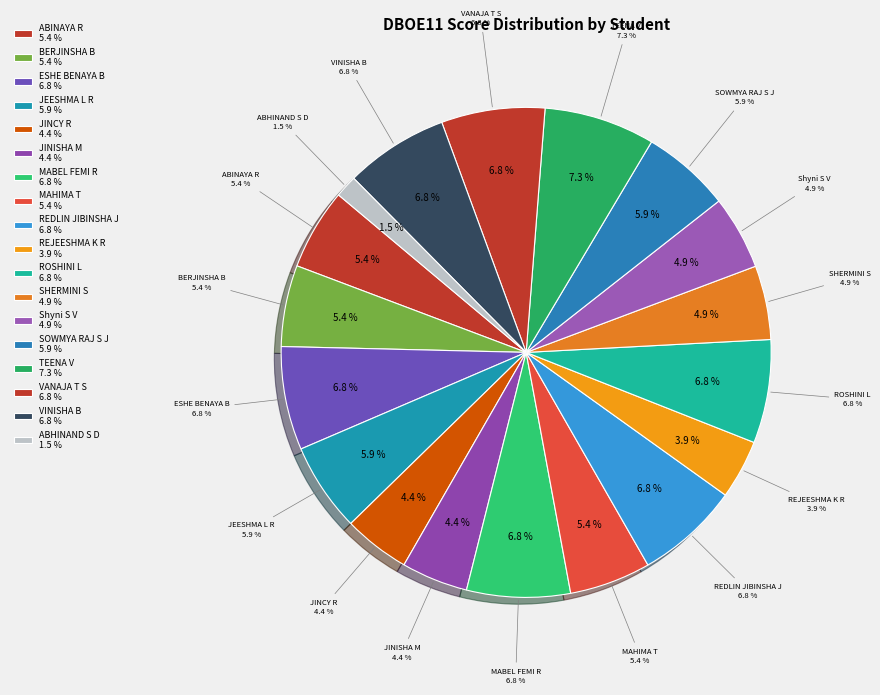

Does any single category account for the majority?

No